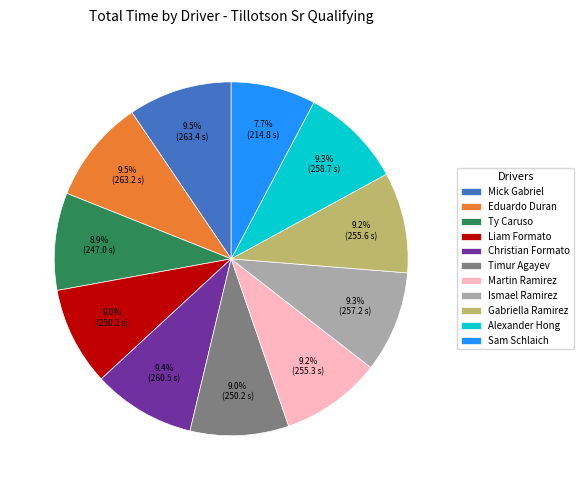

Count the number of slices in the pie.

11